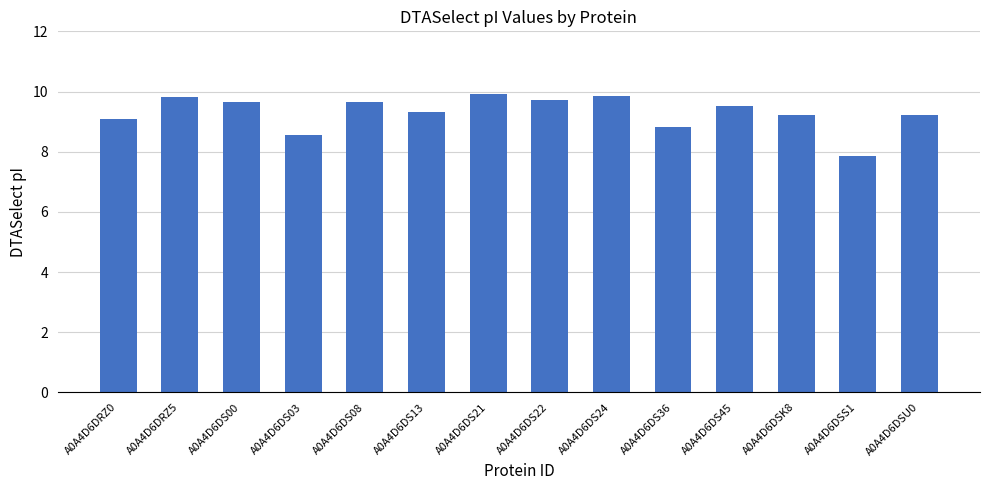

Between A0A4D6DS03 and A0A4D6DS24, which is larger?

A0A4D6DS24